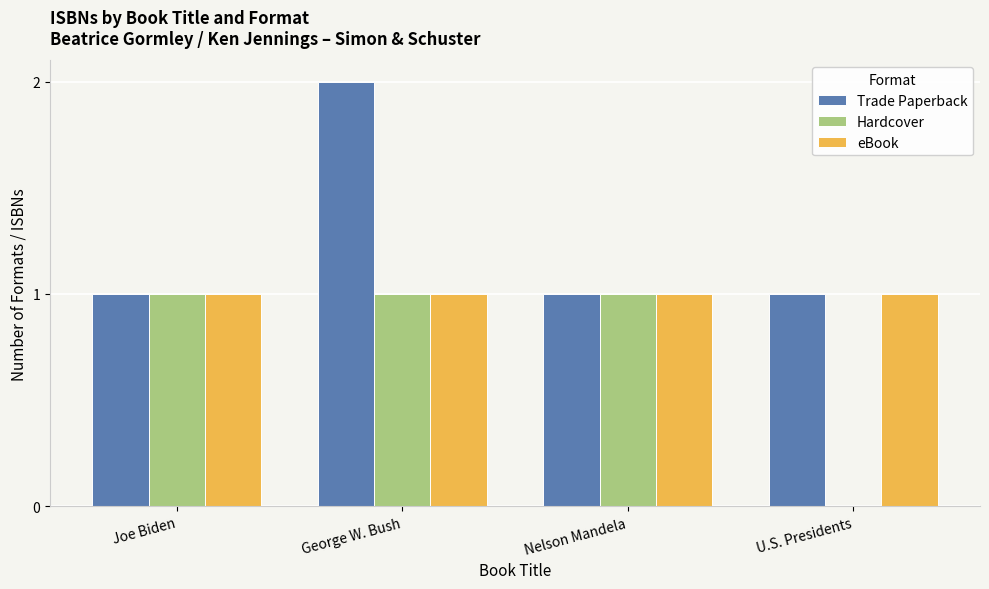

Between Nelson Mandela and U.S. Presidents, which series saw the biggest shift?

Hardcover